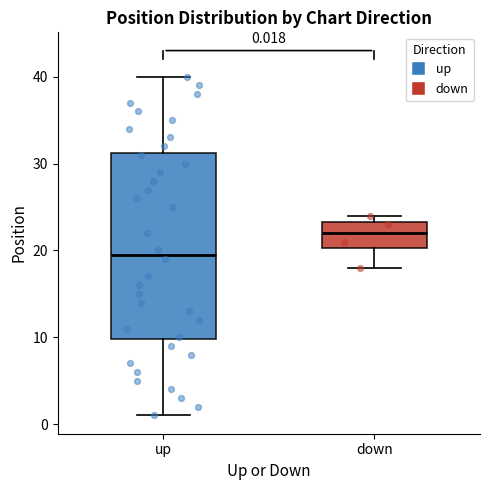

Which box's median line is the lowest?

up